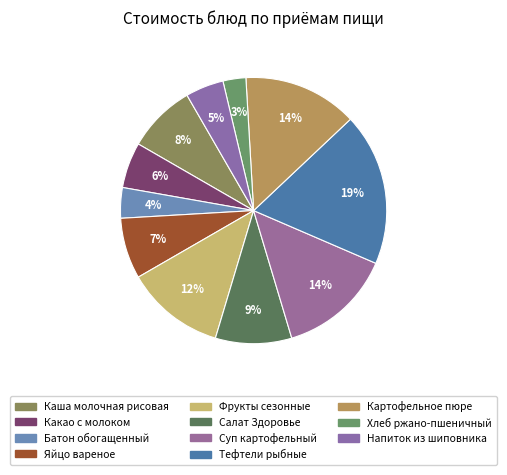

Which category has the smallest portion of the pie?

Хлеб ржано-пшеничный